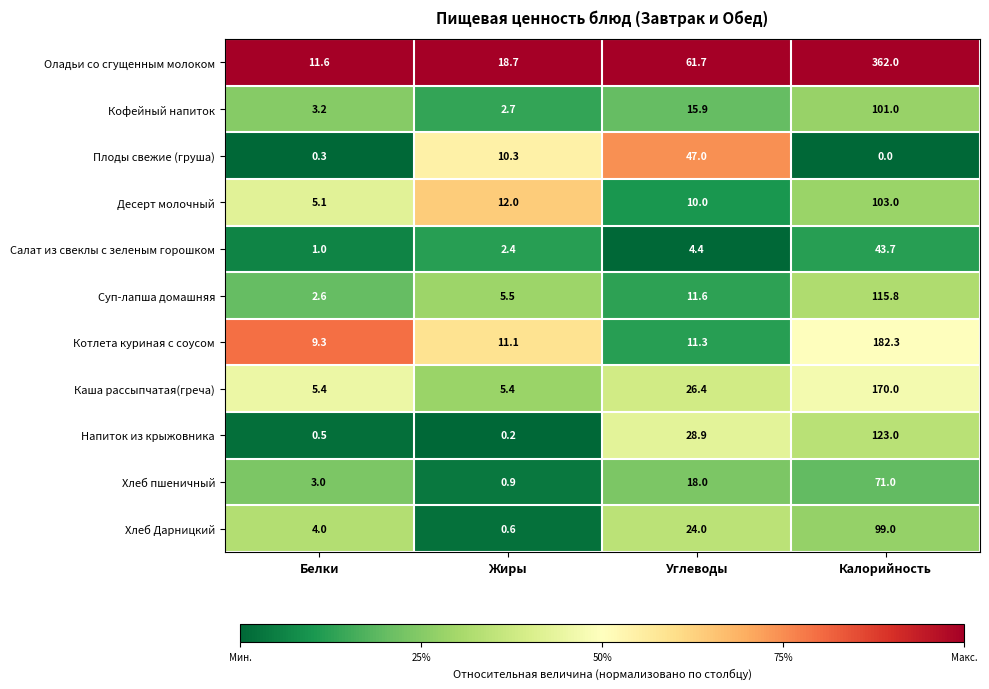

Is the value of Кофейный напиток at Углеводы greater than the value of Десерт молочный at Углеводы?

Yes